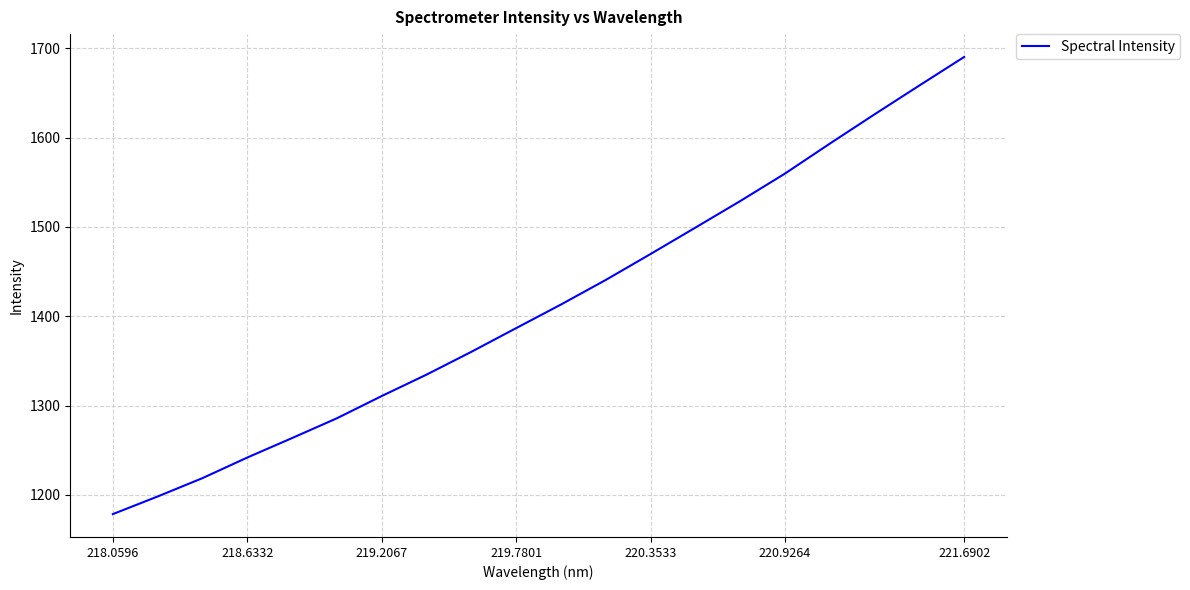

What is the difference between the maximum and minimum values?

512.0